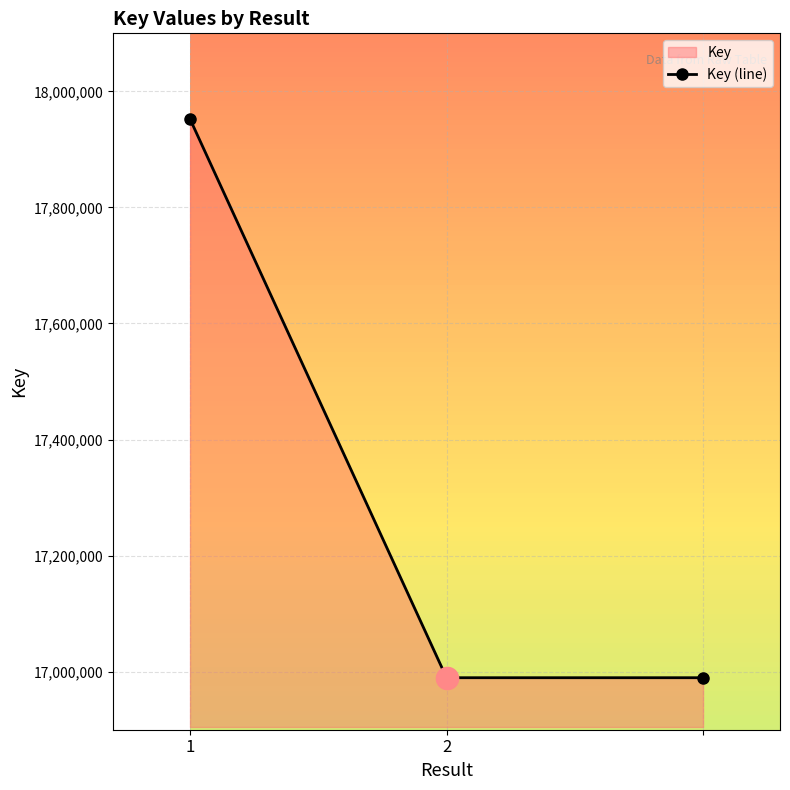

What is the maximum value shown in the chart?

17952502